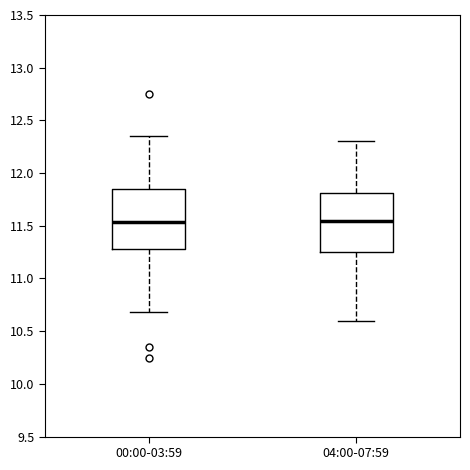

Reading left to right, read every box against the y-axis: the position of its median line, the range the box covers, and the ends of its whiskers. The values are not printed on the chart, so give them approximately, as read against the axis.

00:00-03:59: median 11.55, box 11.30 to 11.85, whiskers 10.70 to 12.35
04:00-07:59: median 11.55, box 11.25 to 11.80, whiskers 10.60 to 12.30